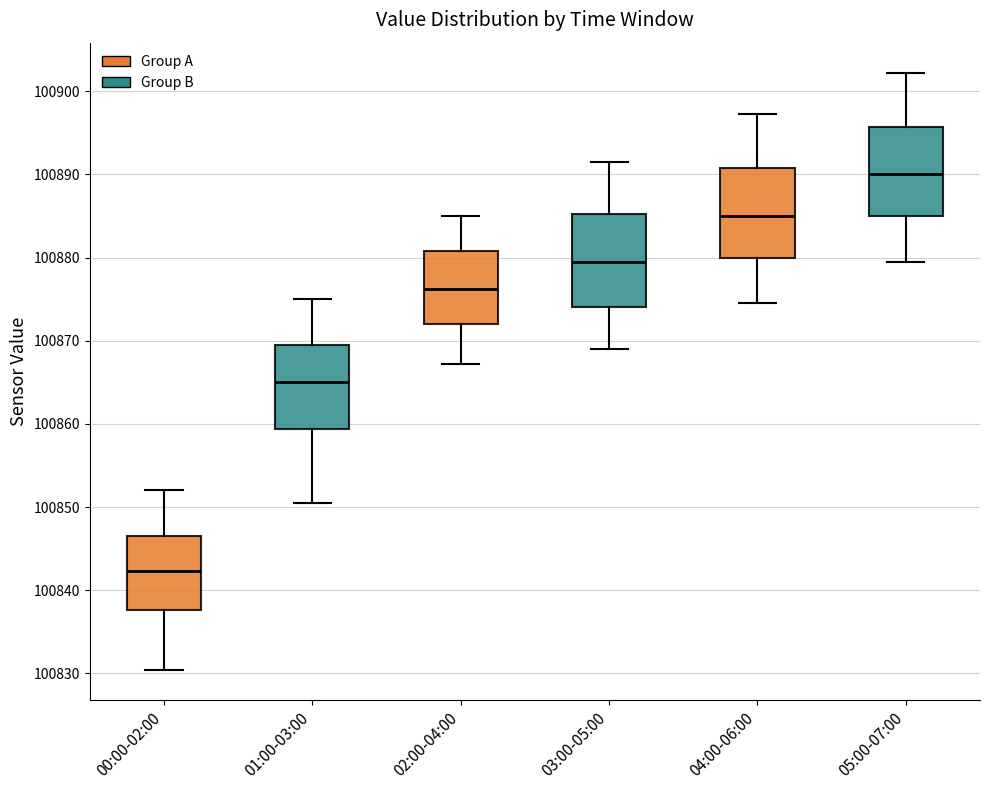

Reading left to right, read every box against the y-axis: the position of its median line, the range the box covers, and the ends of its whiskers. The values are not printed on the chart, so give them approximately, as read against the axis.

00:00-02:00: median 100842, box 100838 to 100846, whiskers 100830 to 100852
01:00-03:00: median 100865, box 100859 to 100870, whiskers 100850 to 100875
02:00-04:00: median 100876, box 100872 to 100881, whiskers 100867 to 100885
03:00-05:00: median 100880, box 100874 to 100885, whiskers 100869 to 100892
04:00-06:00: median 100885, box 100880 to 100891, whiskers 100875 to 100897
05:00-07:00: median 100890, box 100885 to 100896, whiskers 100880 to 100902